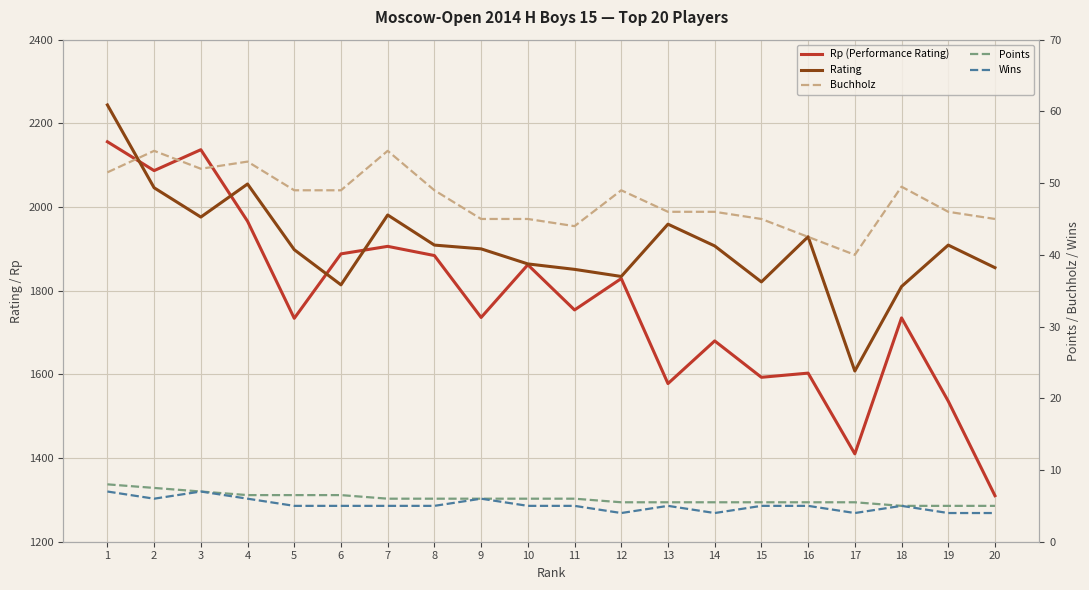

True or false: Buchholz has more than 2 interior local peaks.

True